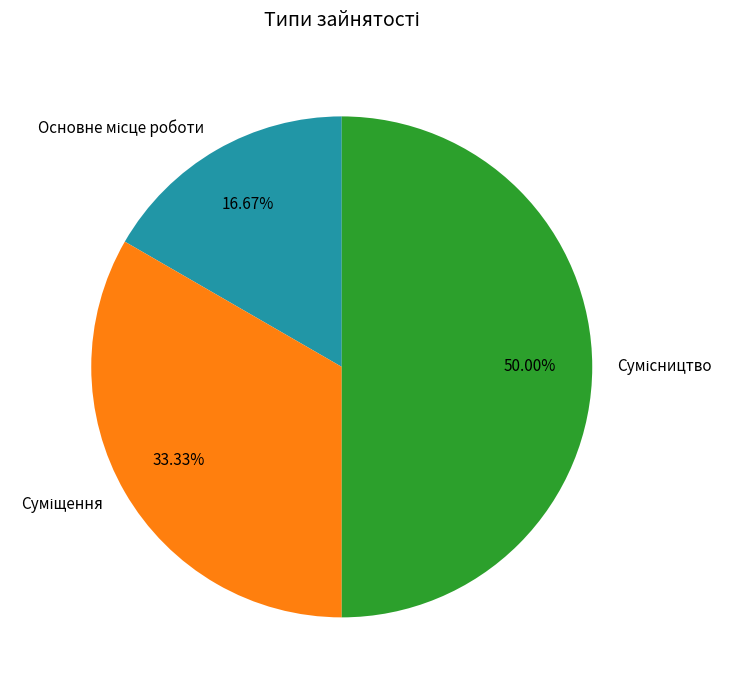

Which slice is the largest?

Сумісництво